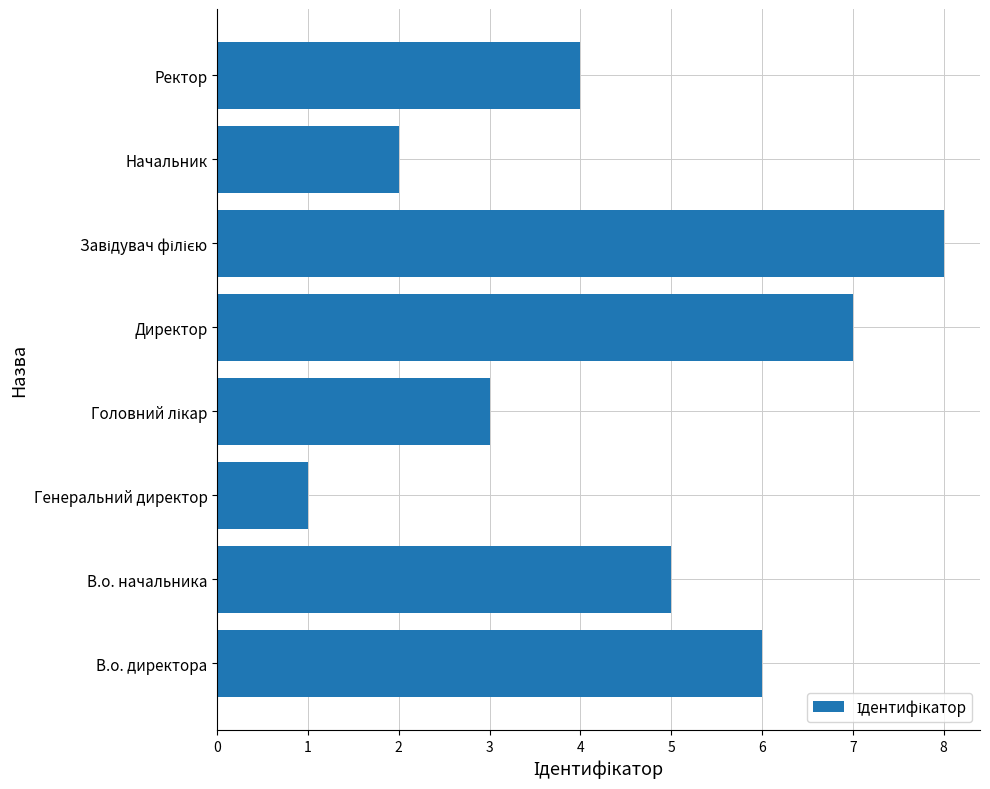

What is the sum of all values?

36